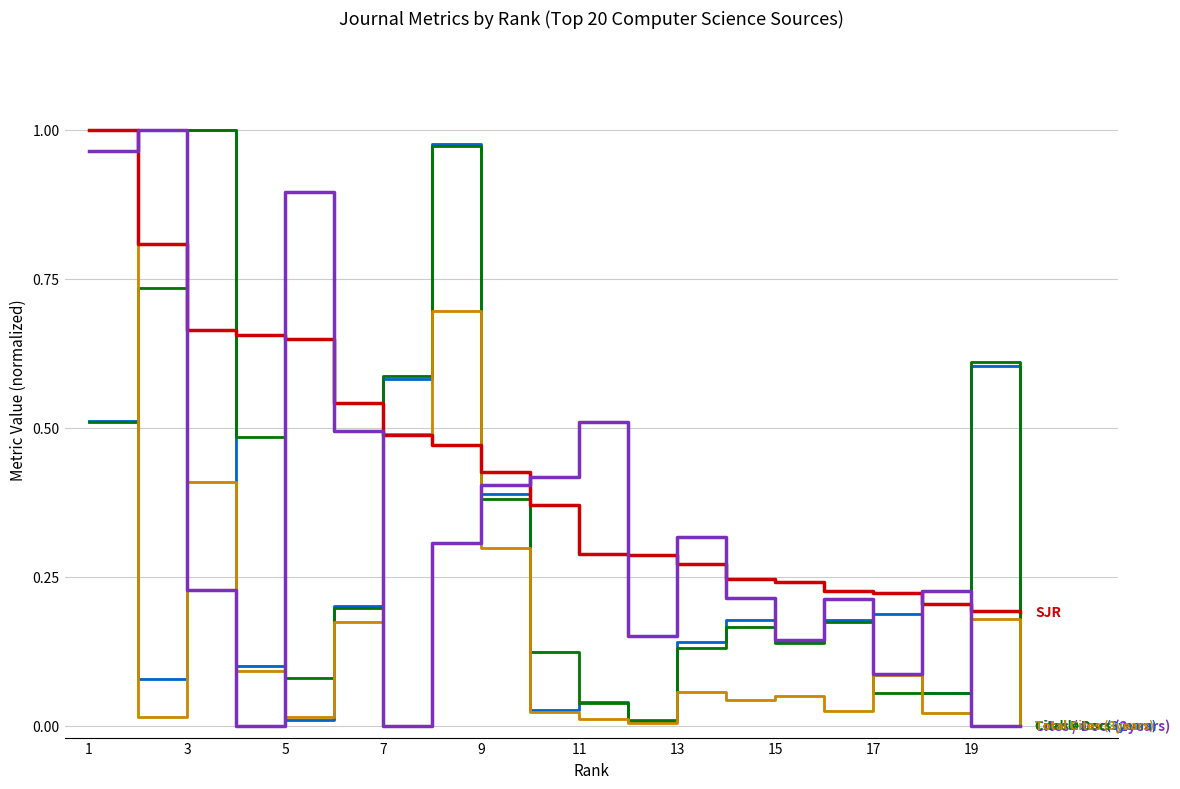

At how many categories does at least one series exceed 0?

20